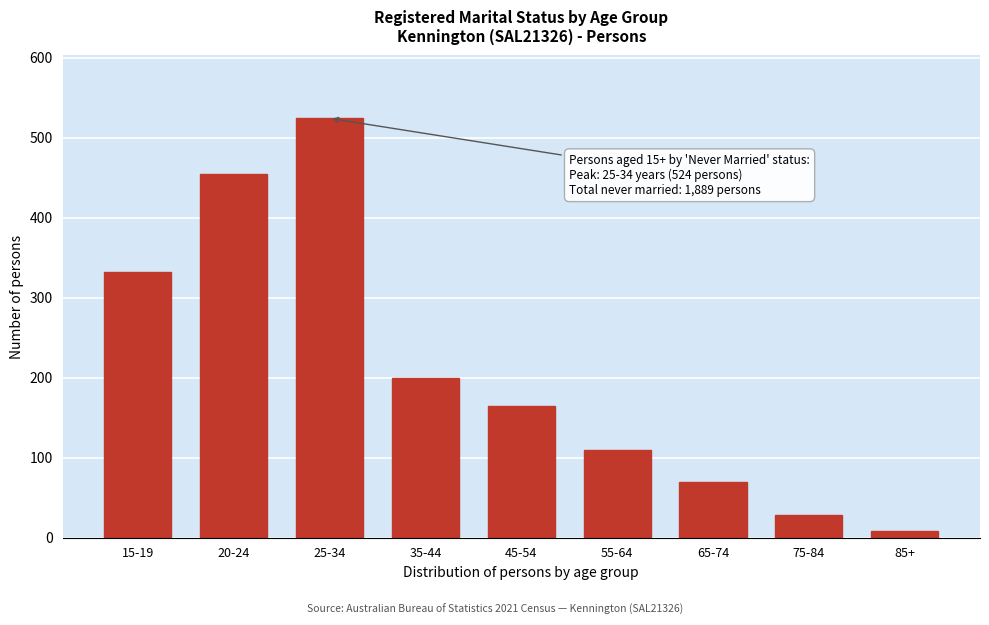

Reading right to left, list all the values displayed in this chart.

85+=8	75-84=28	65-74=69	55-64=110	45-54=164	35-44=200	25-34=524	20-24=454	15-19=332